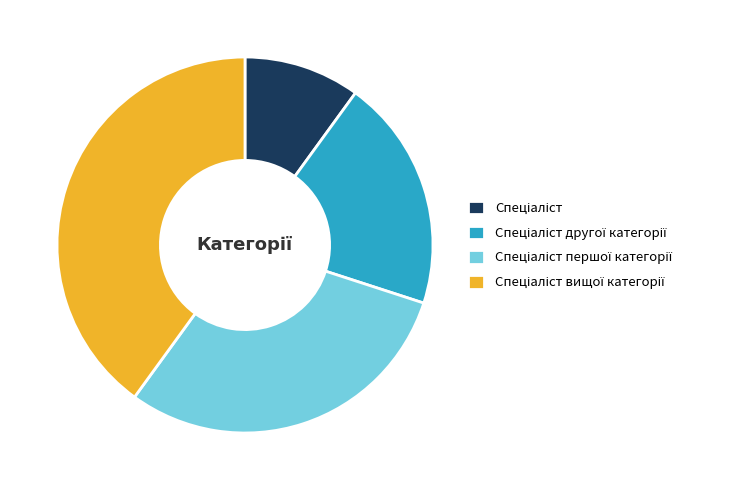

Is there a majority slice in this chart?

No